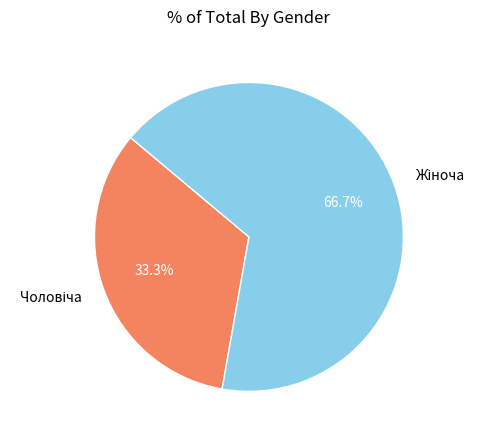

Does any single category account for the majority?

Yes